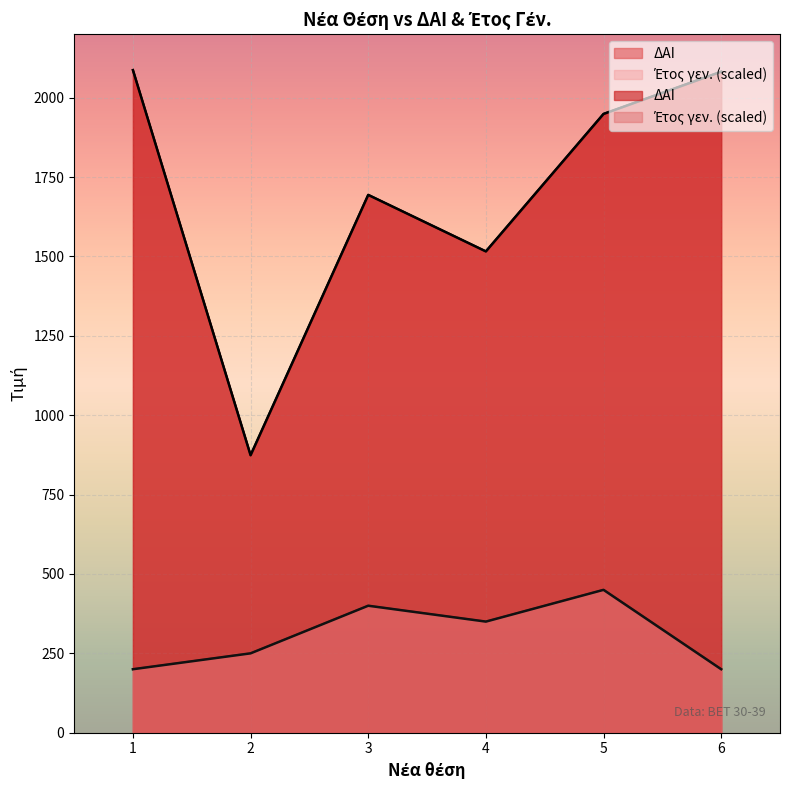

What is the smallest value displayed?

200